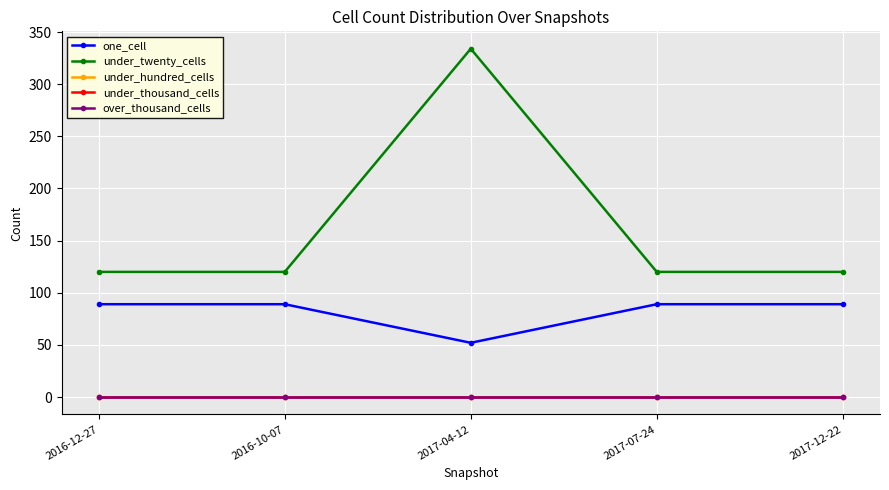

Is this an area chart (filled region under the line)?

No